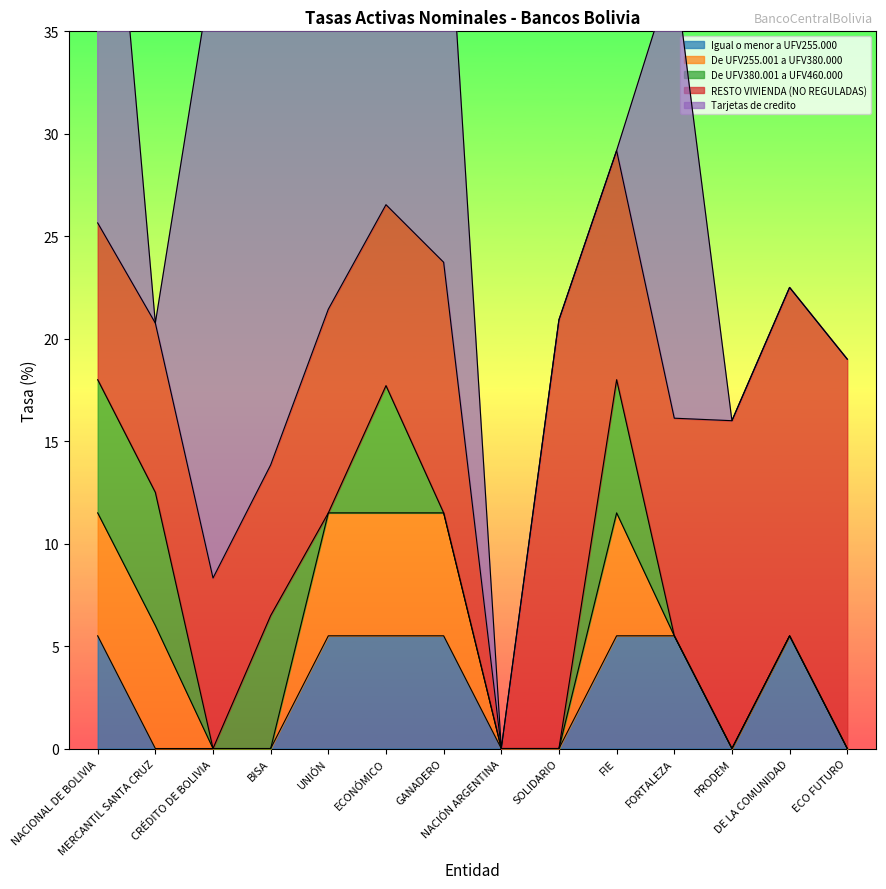

What position from the left is UNIÓN?

5